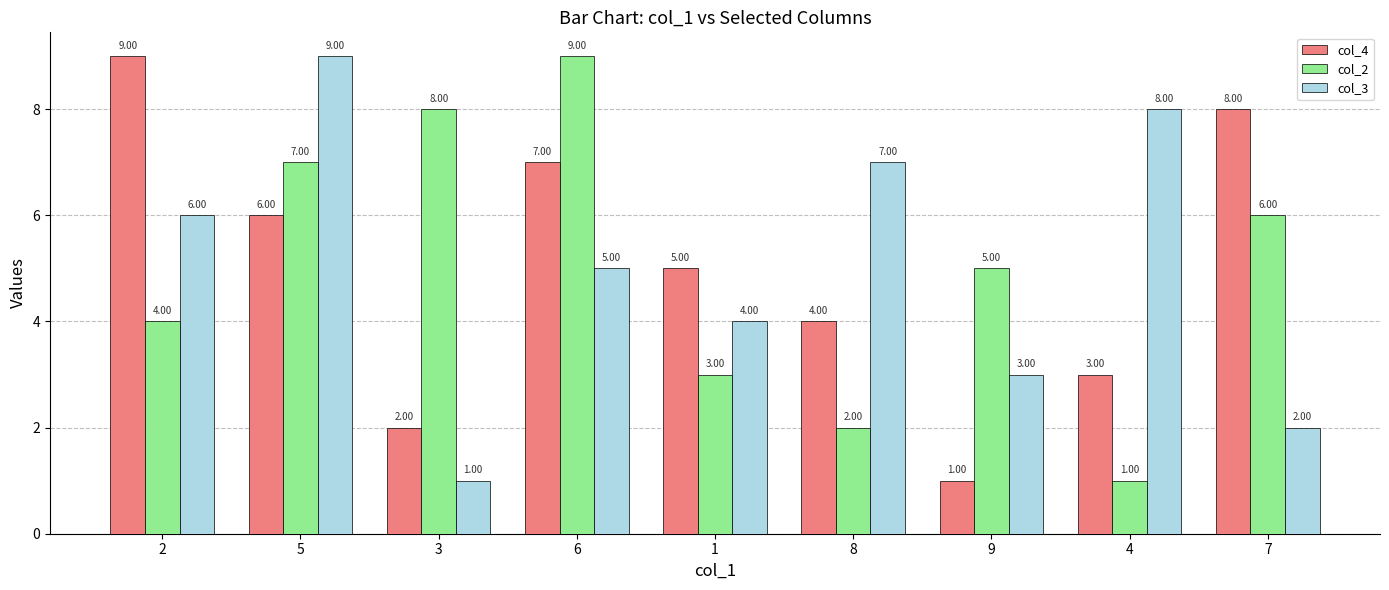

What is the difference between the maximum and minimum values in the col_2 series?

8